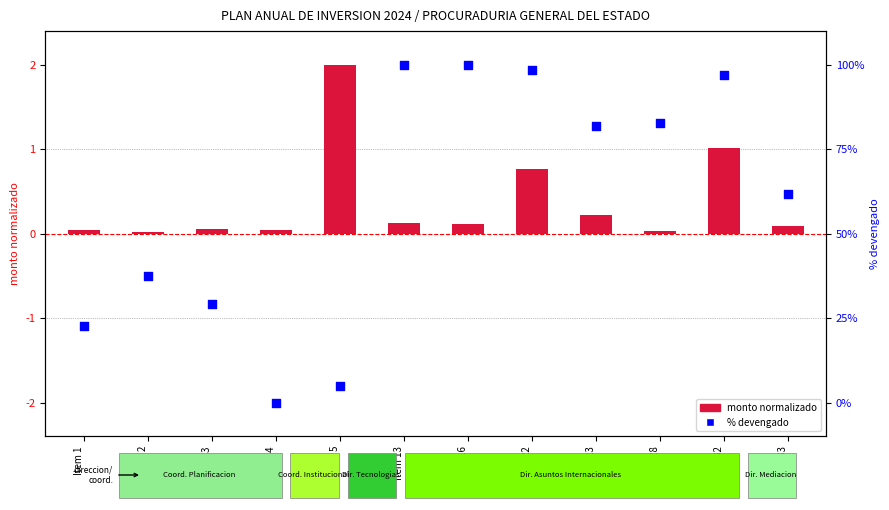

Which series has the largest Y range (max minus min)?

% devengado (escala dcha)